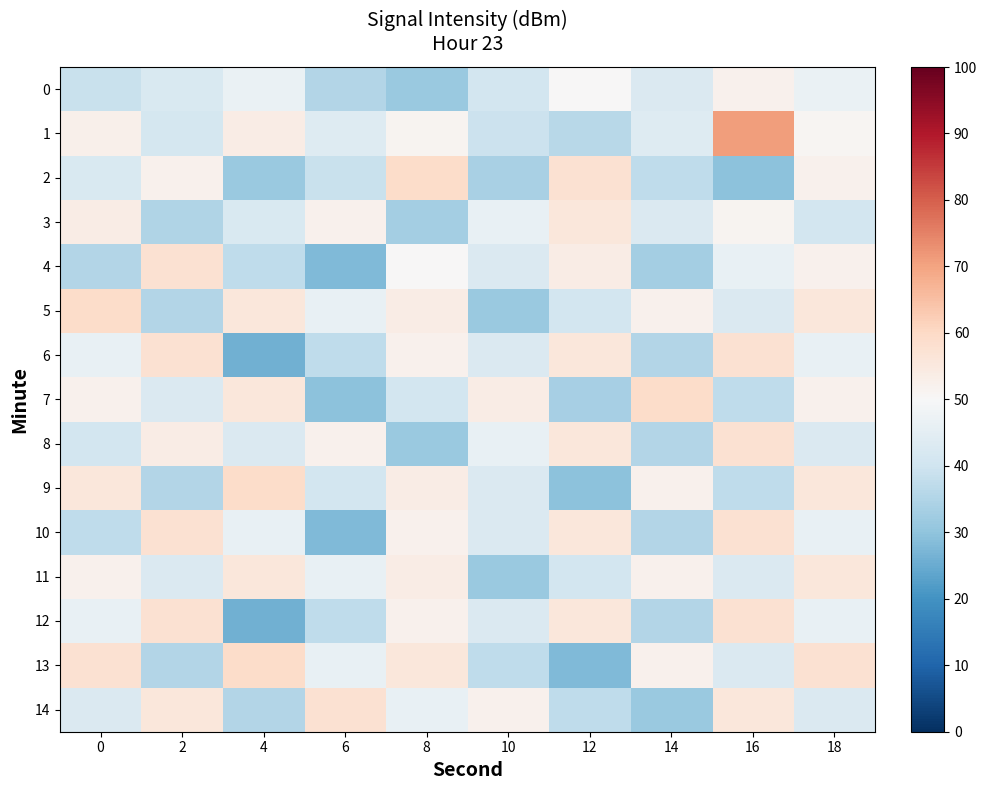

Count the number of categories in the chart.

10